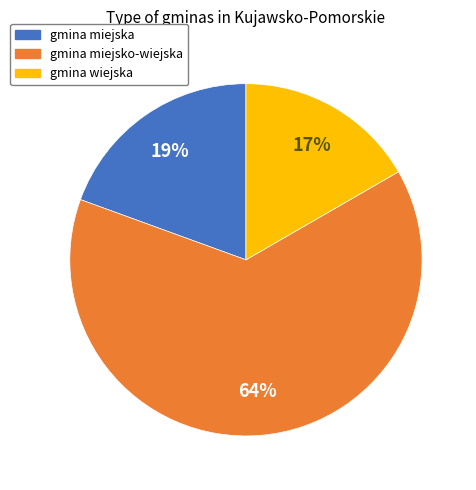

Count the number of slices in the pie.

3